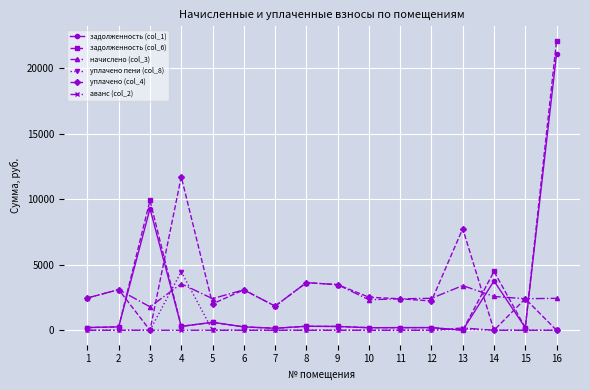

What is the difference between the highest and lowest values at 10?

2522.5